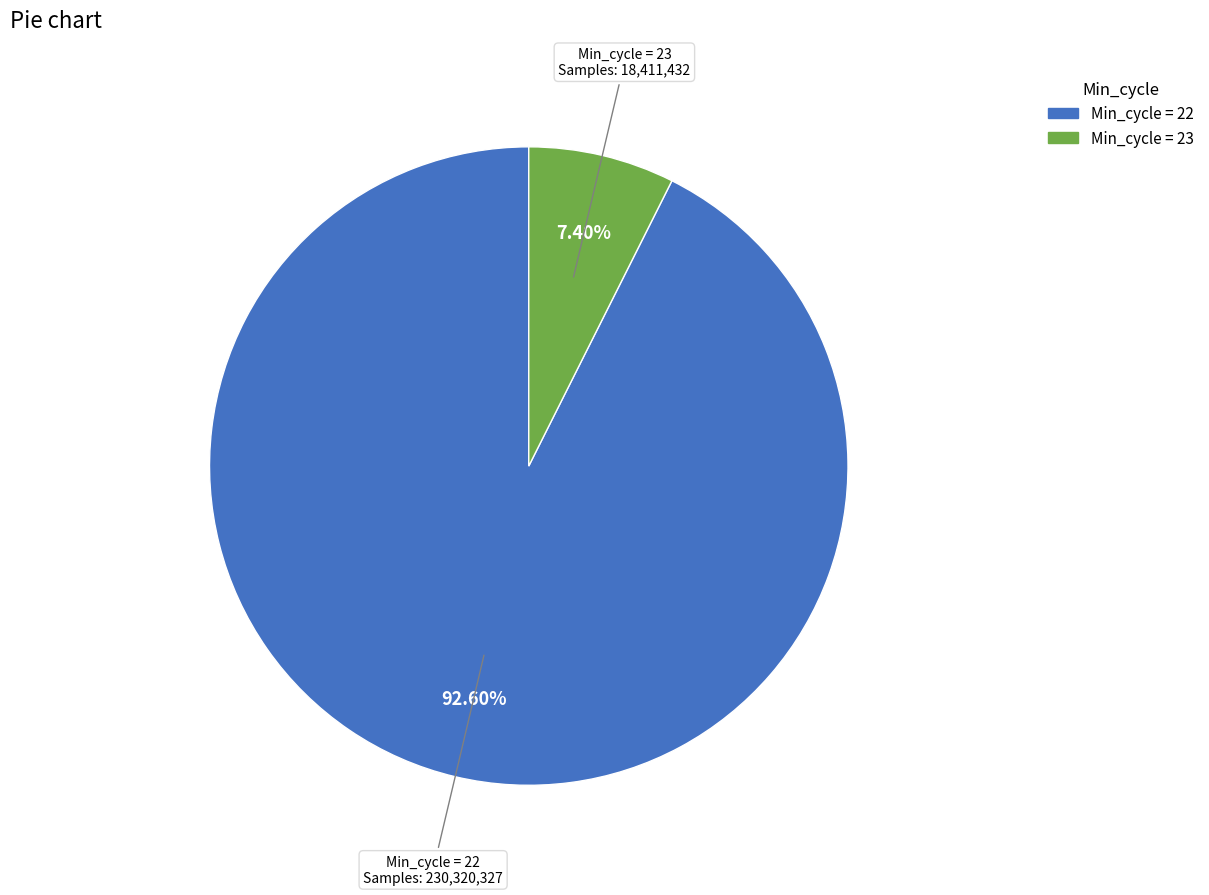

Is there a majority slice in this chart?

Yes